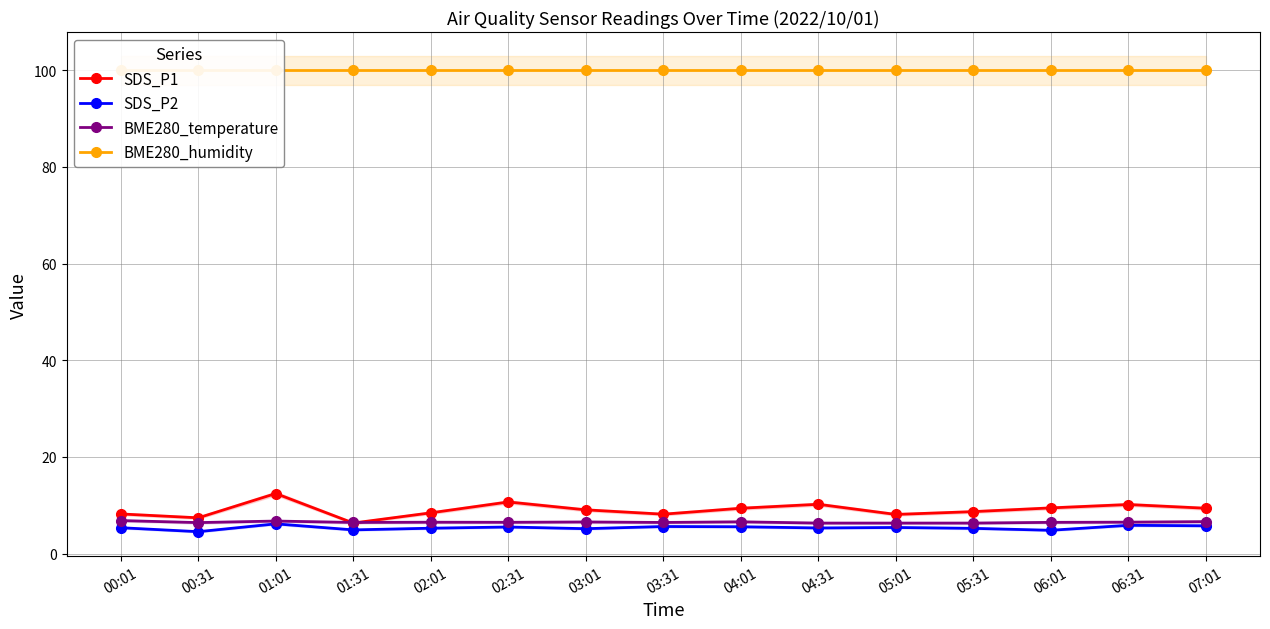

True or false: SDS_P1 and BME280_humidity intersect in this chart.

False